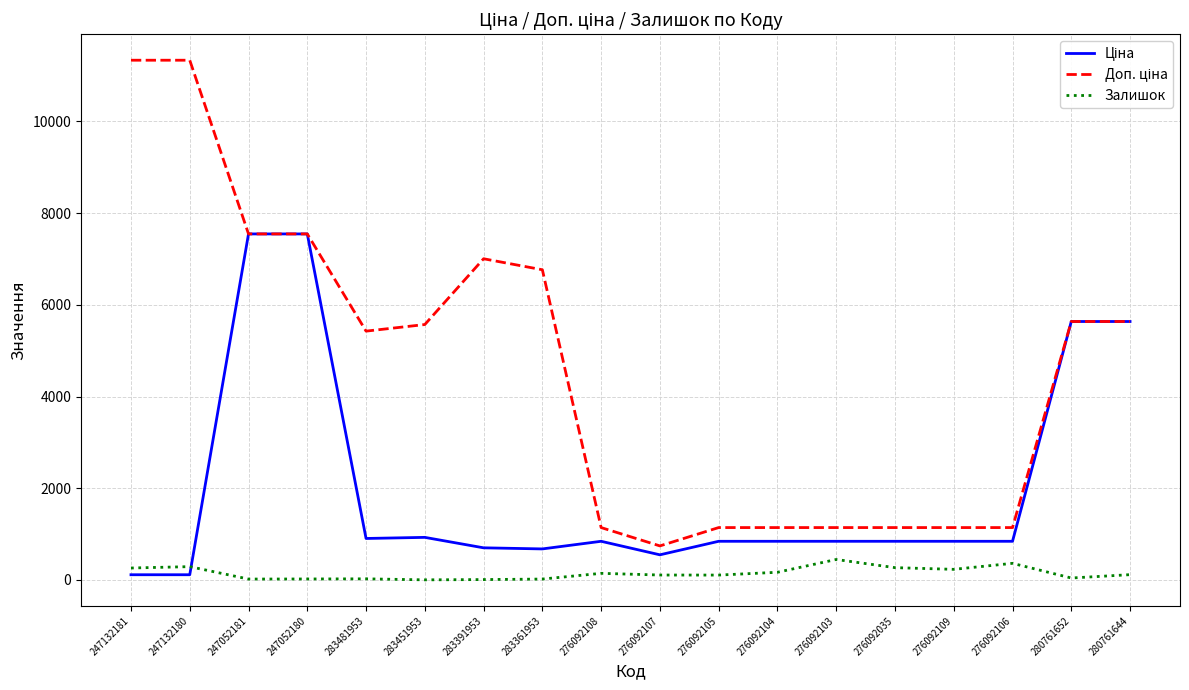

What is the greatest value displayed?

11334.0